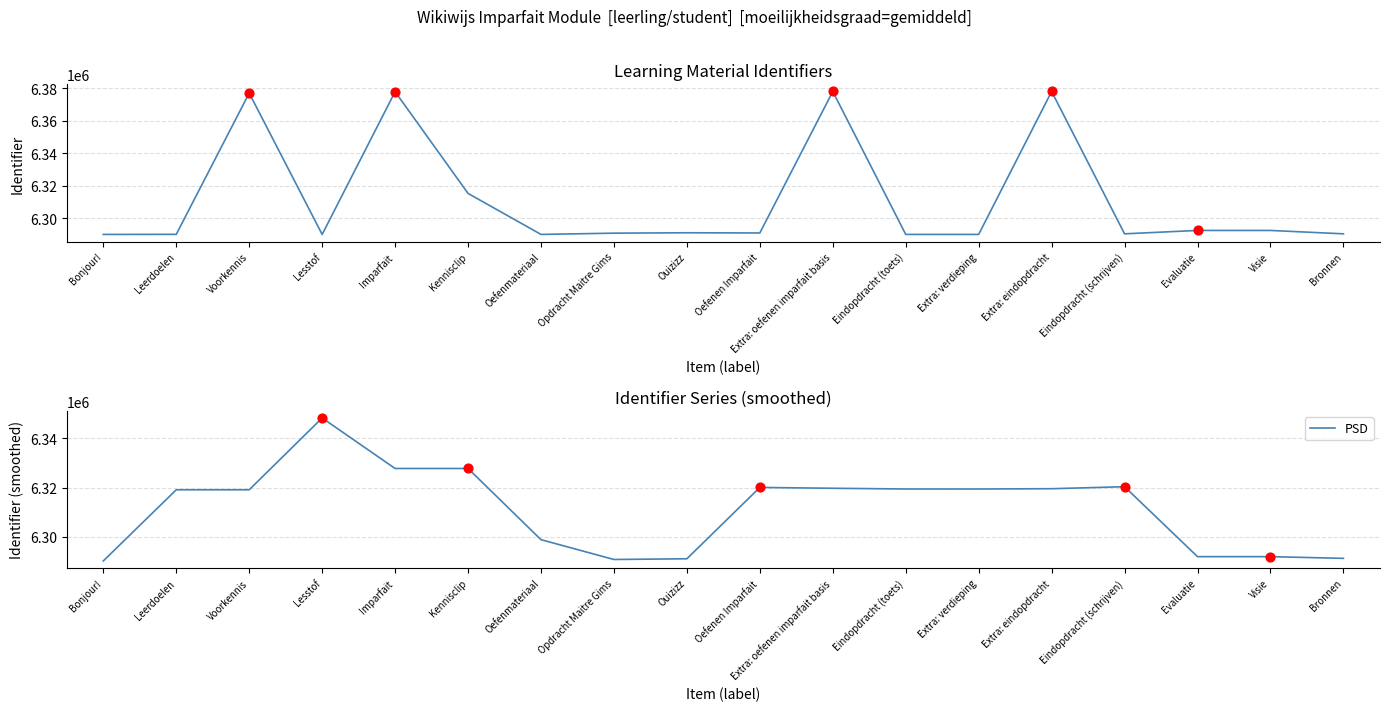

Is the value of PSD at Bonjour! greater than the value of Identifier at Leerdoelen?

No